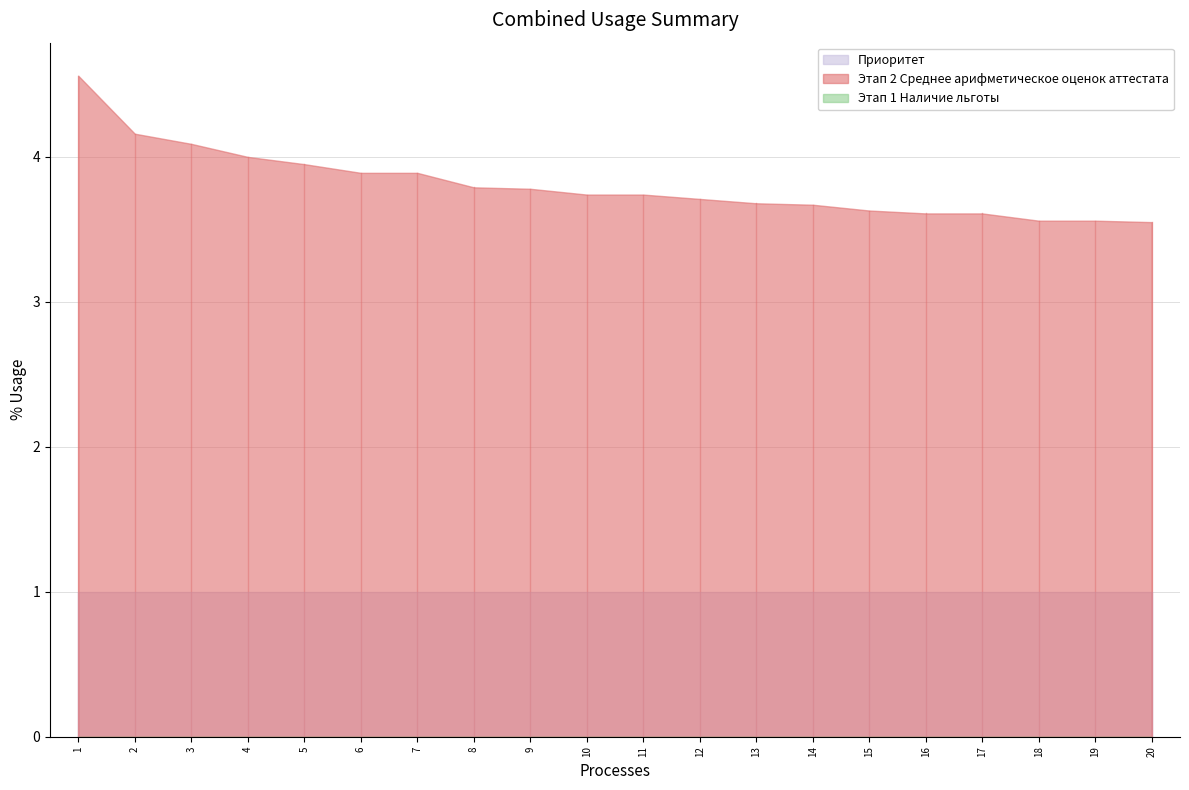

True or false: Этап 1 Наличие льготы and Приоритет cross at least once.

False